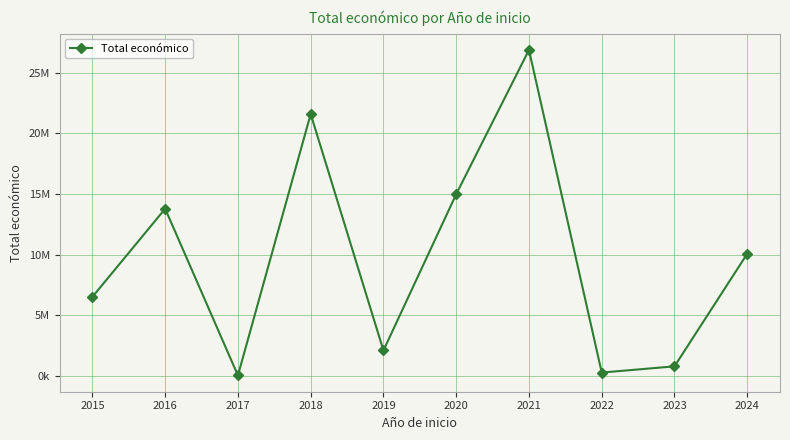

True or false: the data shows 26888468 at 2021.

True